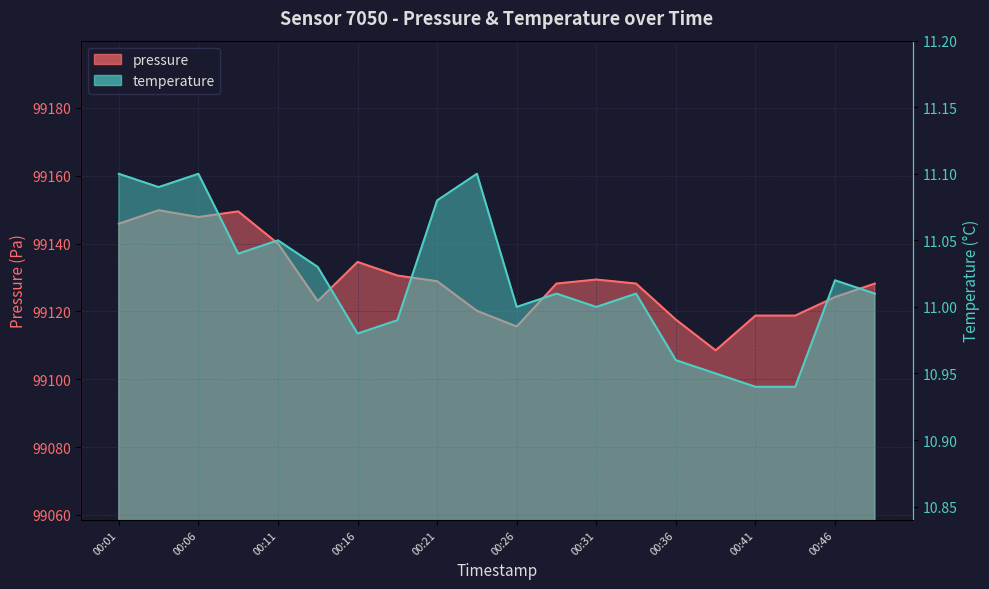

Where does the temperature series first go above 11?

00:01